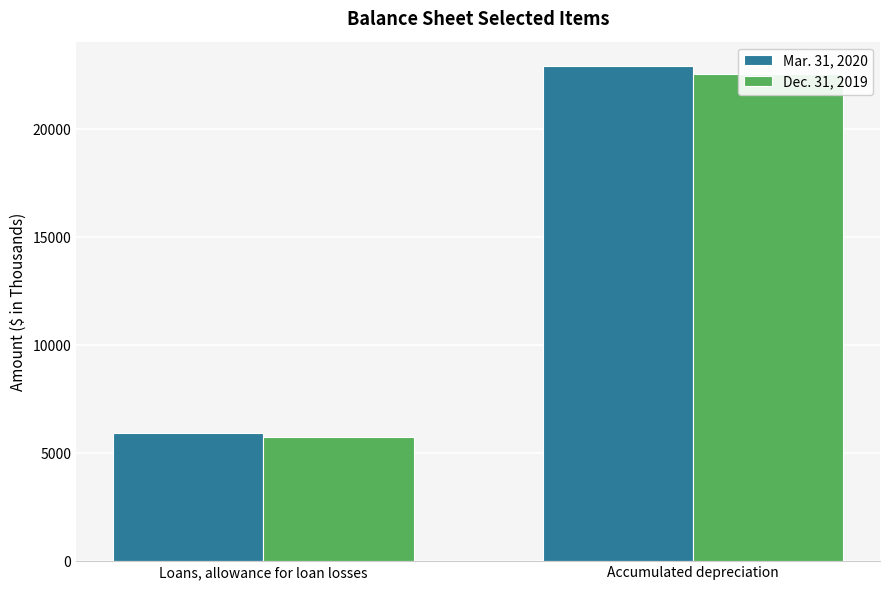

The value of Dec. 31, 2019 at Accumulated depreciation is 22570. True or false?

True